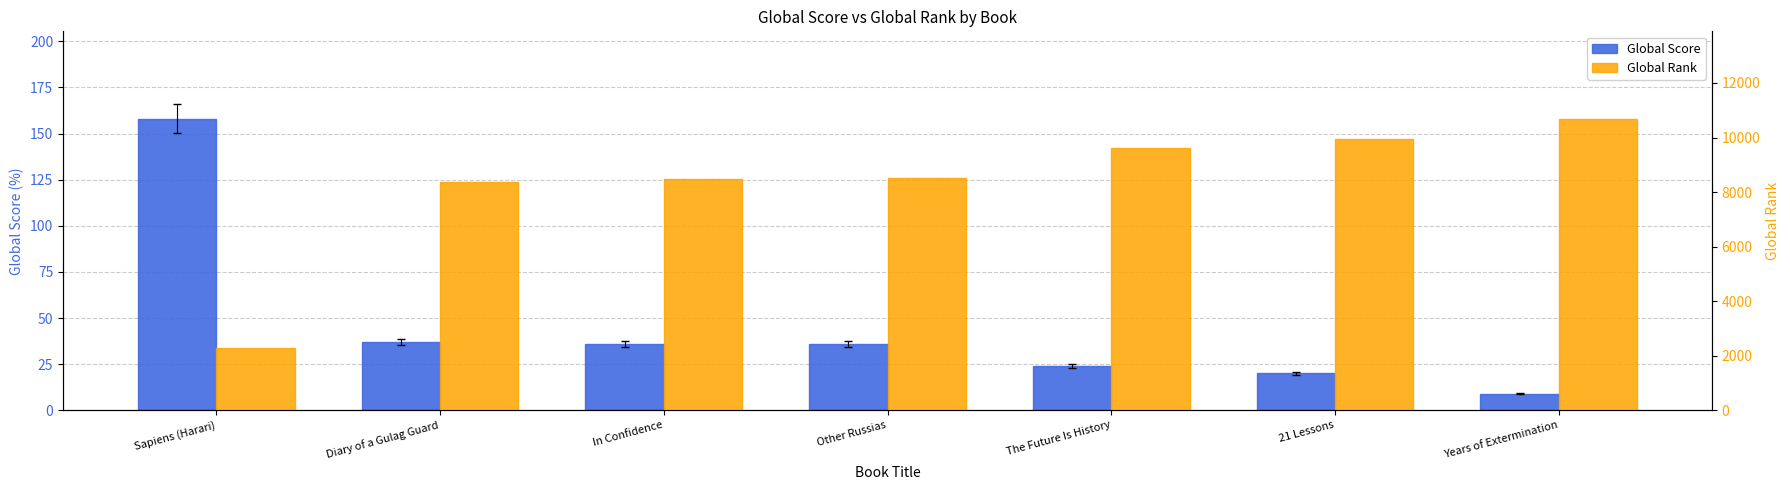

Rank the series by their average value, from highest to lowest.

Global Rank, Global Score